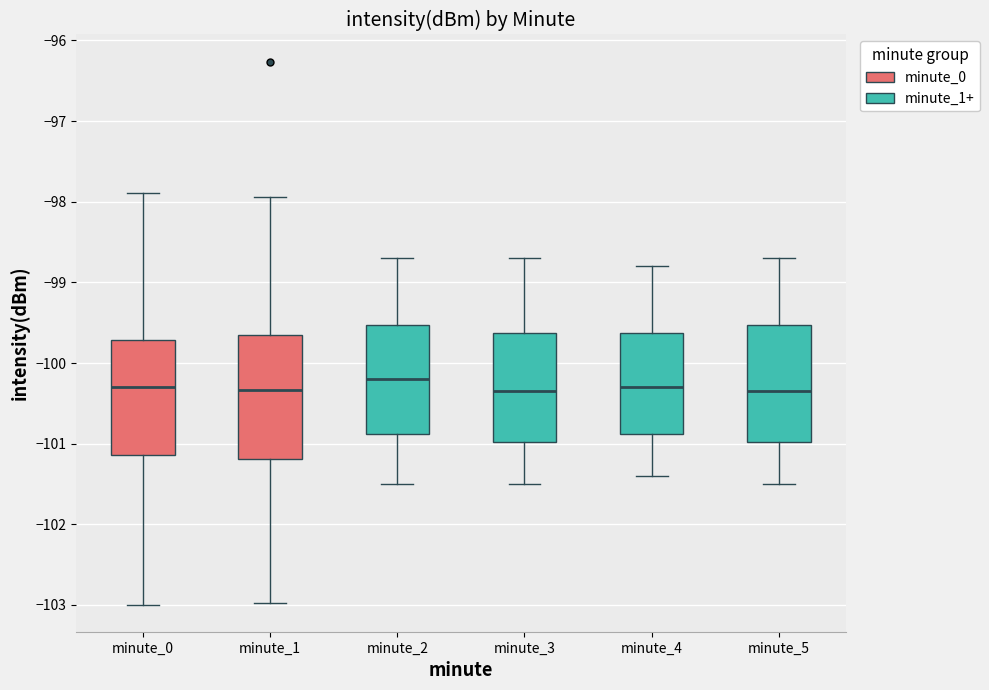

Where does the upper whisker of the box for minute_2 end on the y-axis? The values are not printed on the chart, so give them approximately, as read against the axis.

-98.7